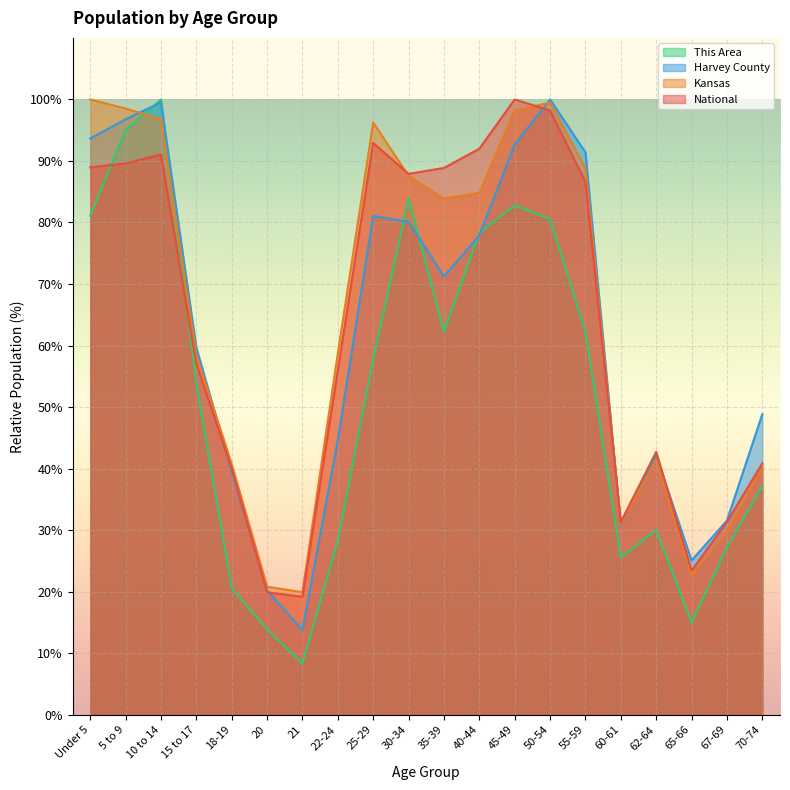

True or false: Kansas has more than 2 interior local peaks.

True